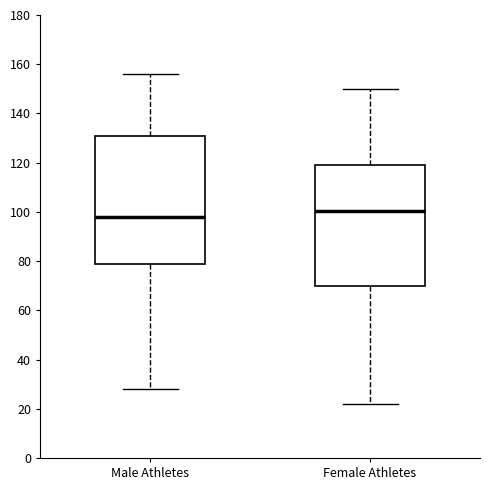

Comparing the boxes themselves (not the whiskers), which one is the tallest?

Male Athletes